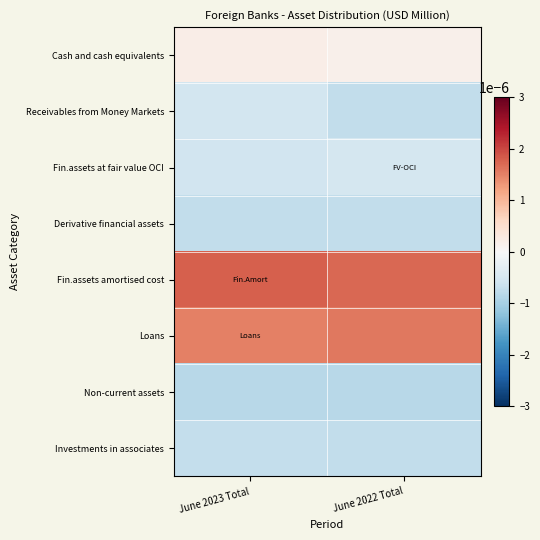

Reading right to left, transcribe all the data shown in this chart.

Cash and cash equivalents: June 2022 Total=0.0	June 2023 Total=0.0
Receivables from Money Markets: June 2022 Total=-0.0	June 2023 Total=-0.0
Fin.assets at fair value OCI: June 2022 Total=-0.0	June 2023 Total=-0.0
Derivative financial assets: June 2022 Total=-0.0	June 2023 Total=-0.0
Fin.assets amortised cost: June 2022 Total=0.0	June 2023 Total=0.0
Loans: June 2022 Total=0.0	June 2023 Total=0.0
Non-current assets: June 2022 Total=-0.0	June 2023 Total=-0.0
Investments in associates: June 2022 Total=-0.0	June 2023 Total=-0.0